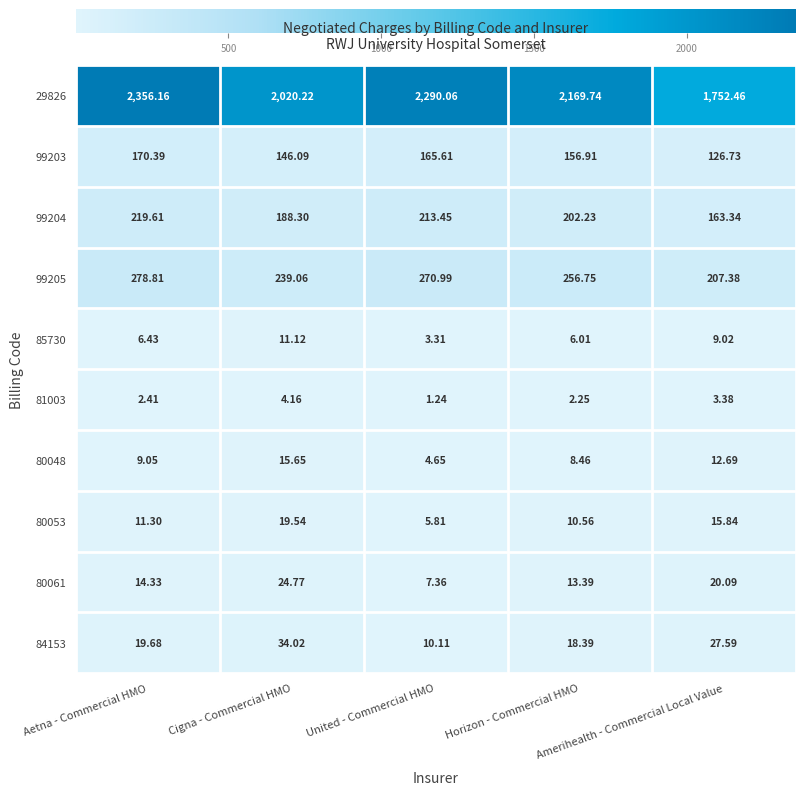

How many values in the 29826 series are below 2169?

2